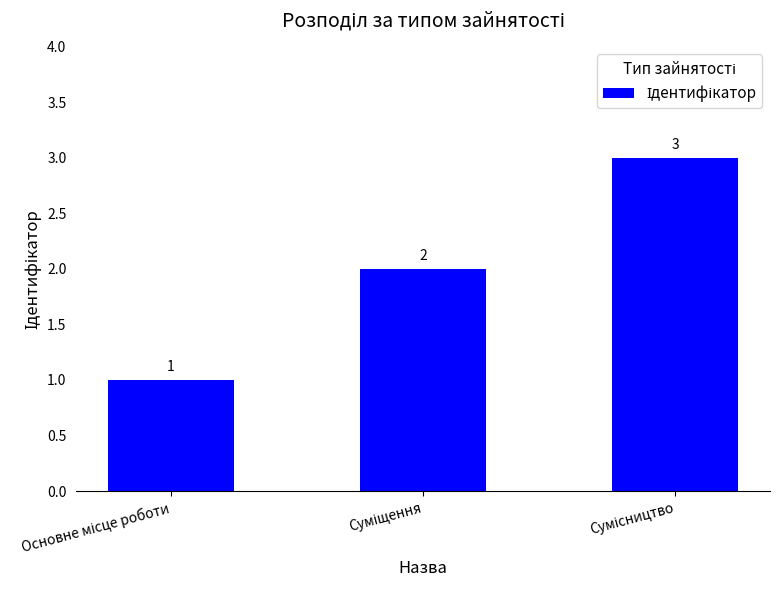

Count the values in the range 1 to 3.

3